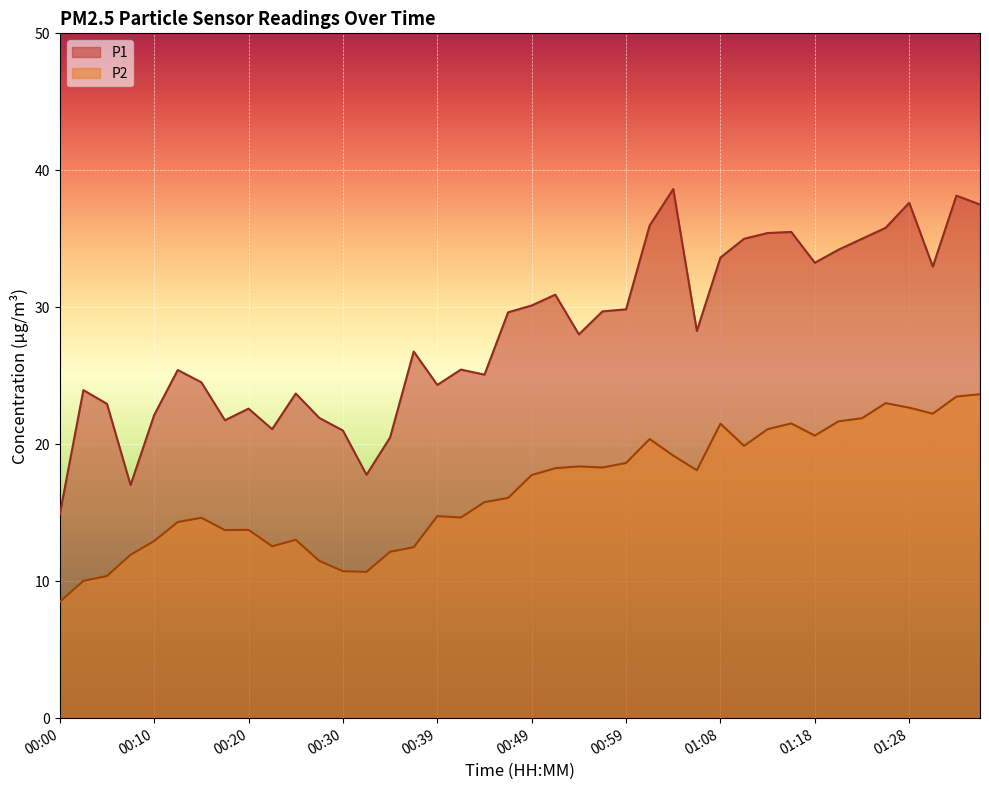

What is the sum of the P2 values at 00:32 and 01:01?

31.1